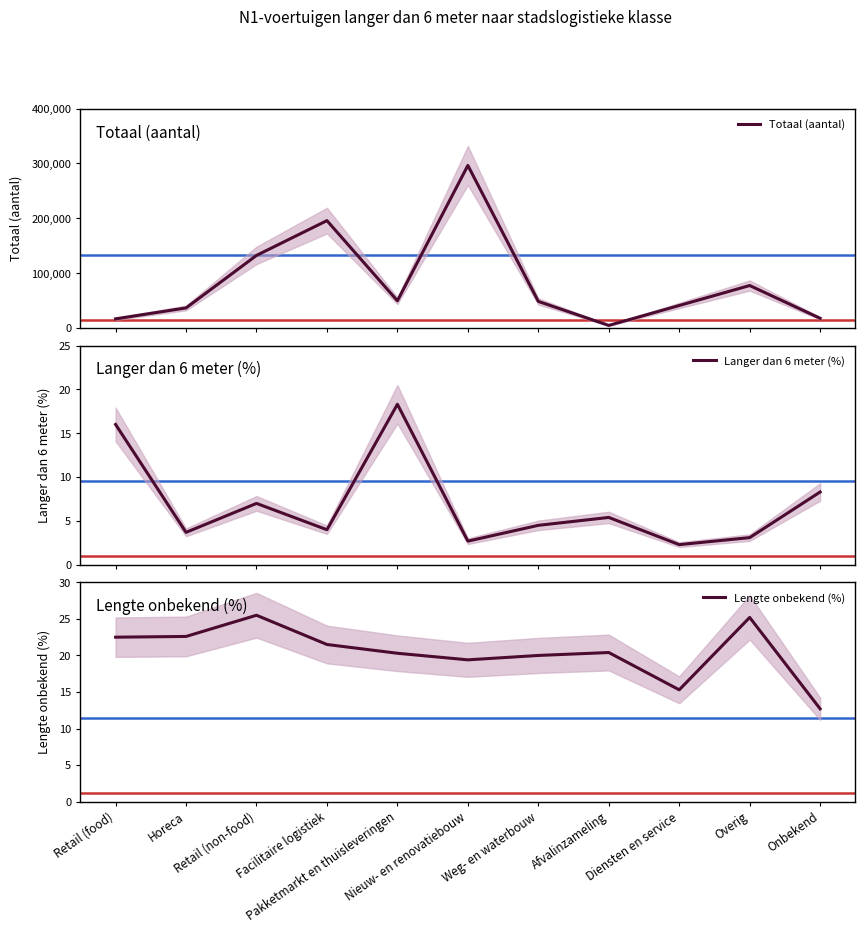

True or false: Lengte onbekend (%) and Langer dan 6 meter (%) cross at least once.

False